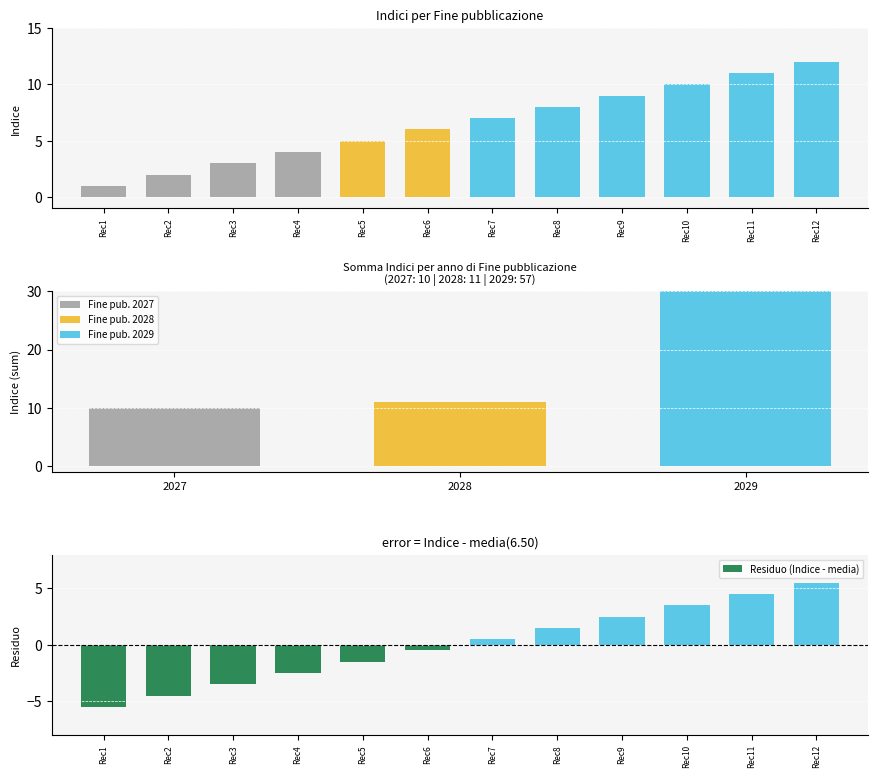

How many positive values does the Residuo (Indice - media) series have?

6